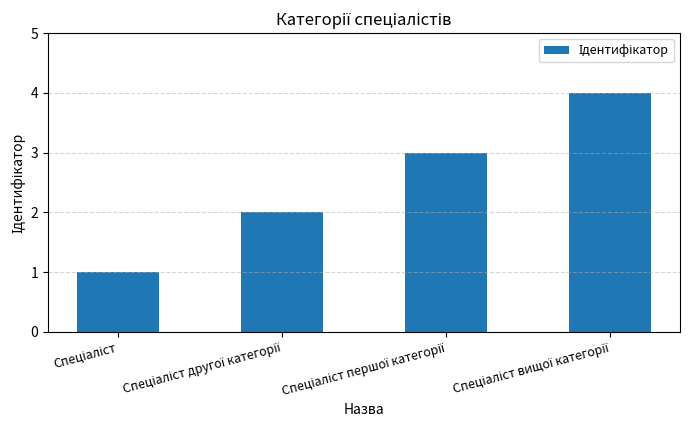

What is the sum of all values?

10